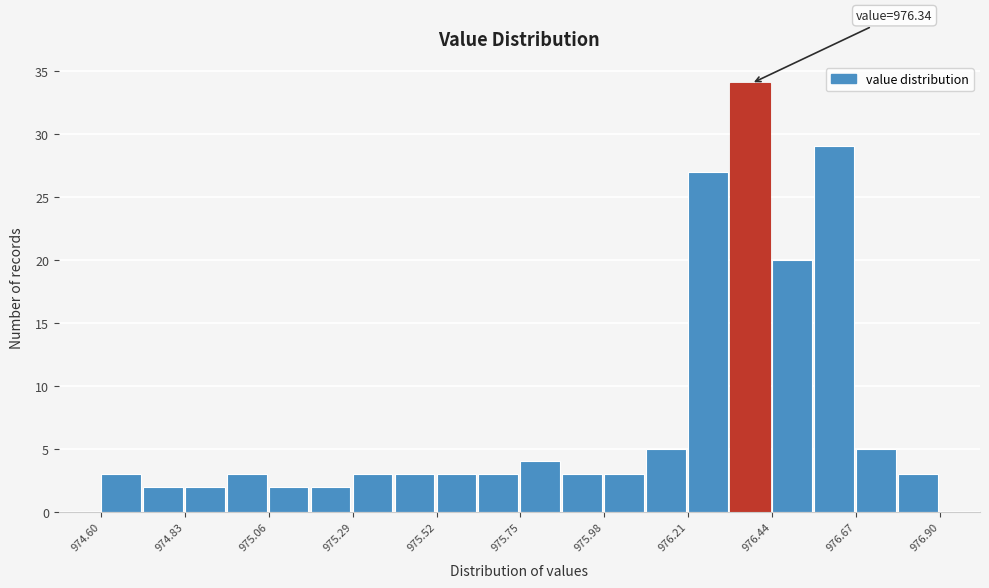

Read against the x-axis, roughly where is the centre of the tallest bar?

976.40